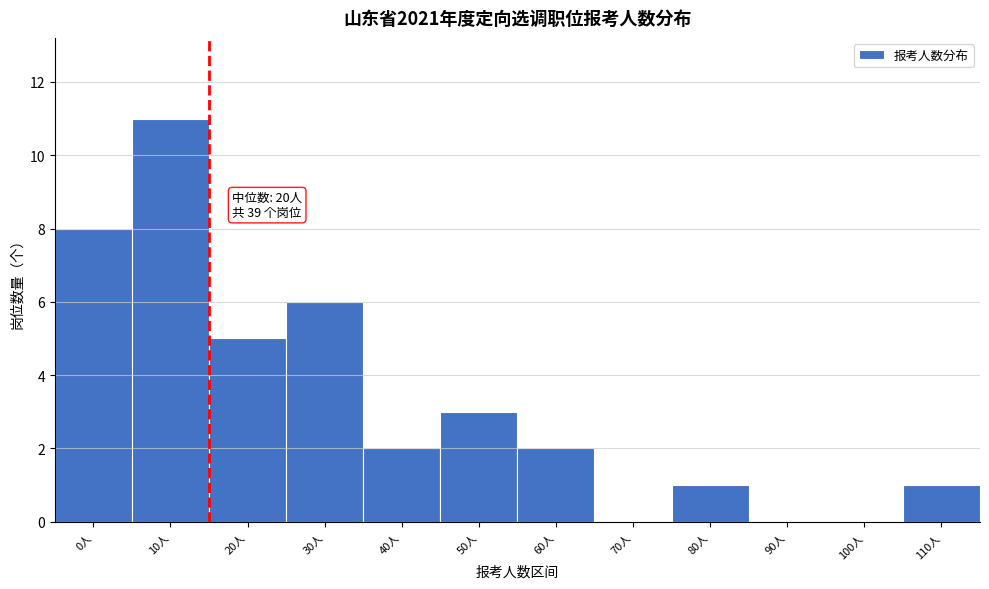

Reading left to right, list all the values displayed in this chart.

0人=8	10人=11	20人=5	30人=6	40人=2	50人=3	60人=2	70人=0	80人=1	90人=0	100人=0	110人=1